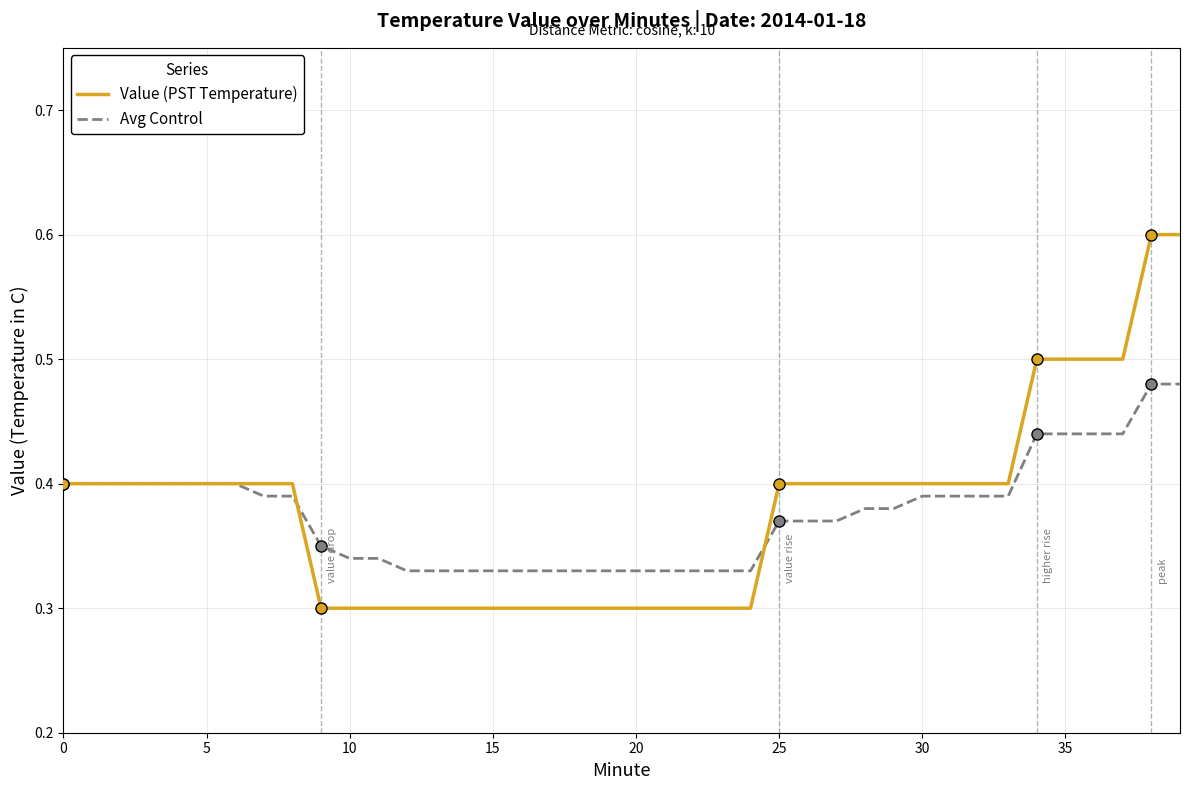

Reading left to right, what are all the values shown in this chart?

Value (PST Temperature): 0.4	0.4	0.4	0.4	0.4	0.4	0.4	0.4	0.4	0.3	0.3	0.3	0.3	0.3	0.3	0.3	0.3	0.3	0.3	0.3	0.3	0.3	0.3	0.3	0.3	0.4	0.4	0.4	0.4	0.4	0.4	0.4	0.4	0.4	0.5	0.5	0.5	0.5	0.6	0.6
Avg Control: 0.4	0.4	0.4	0.4	0.4	0.4	0.4	0.4	0.4	0.3	0.3	0.3	0.3	0.3	0.3	0.3	0.3	0.3	0.3	0.3	0.3	0.3	0.3	0.3	0.3	0.4	0.4	0.4	0.4	0.4	0.4	0.4	0.4	0.4	0.4	0.4	0.4	0.4	0.5	0.5